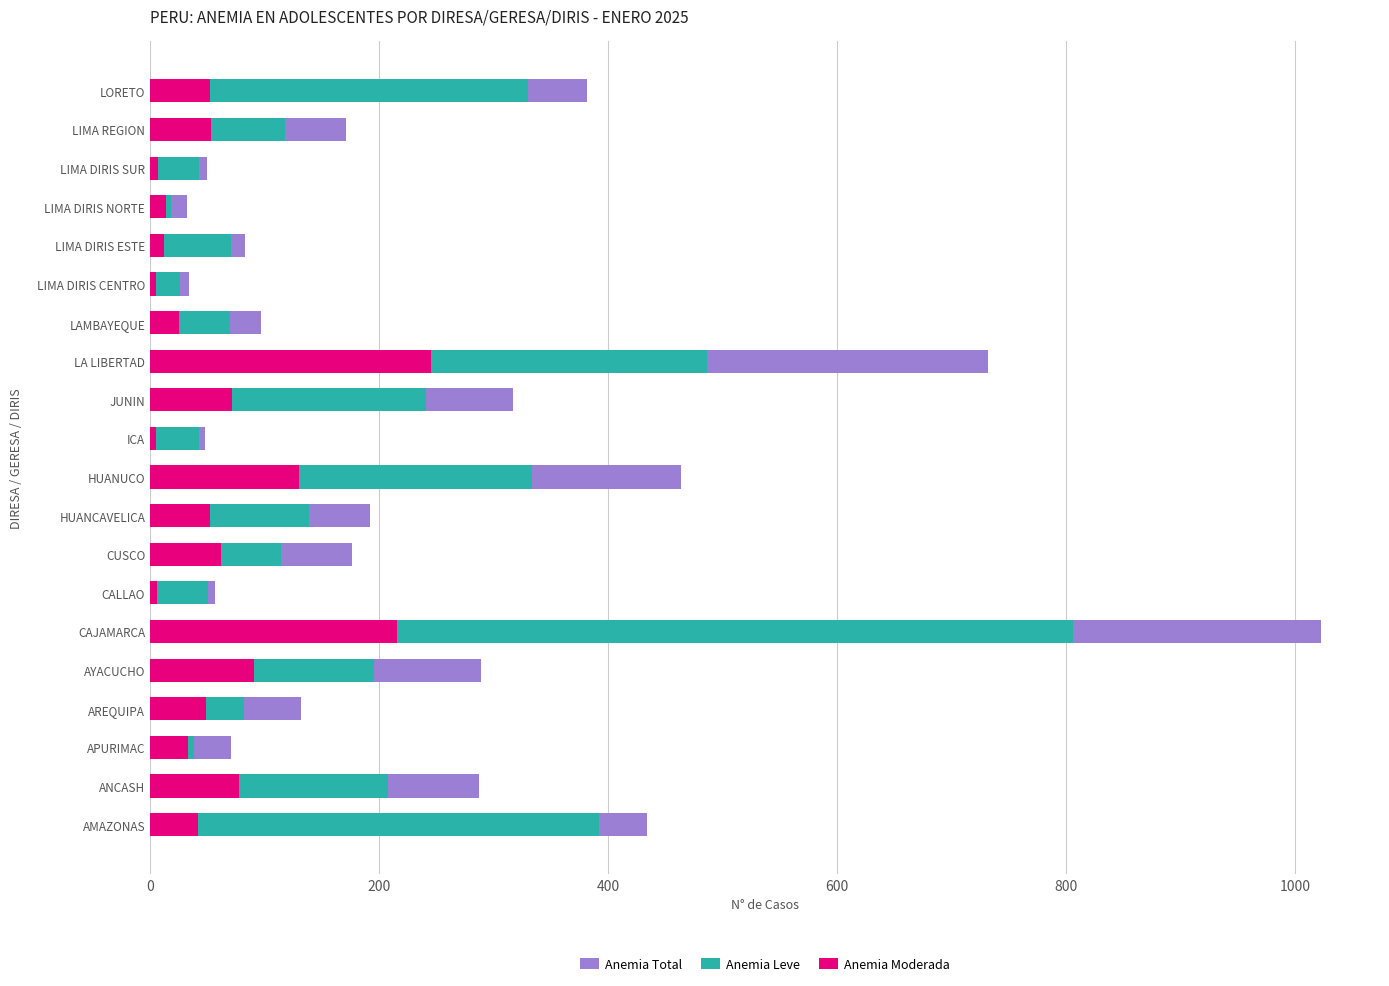

Between CAJAMARCA and LIMA DIRIS NORTE, which series saw the biggest shift?

Anemia Total